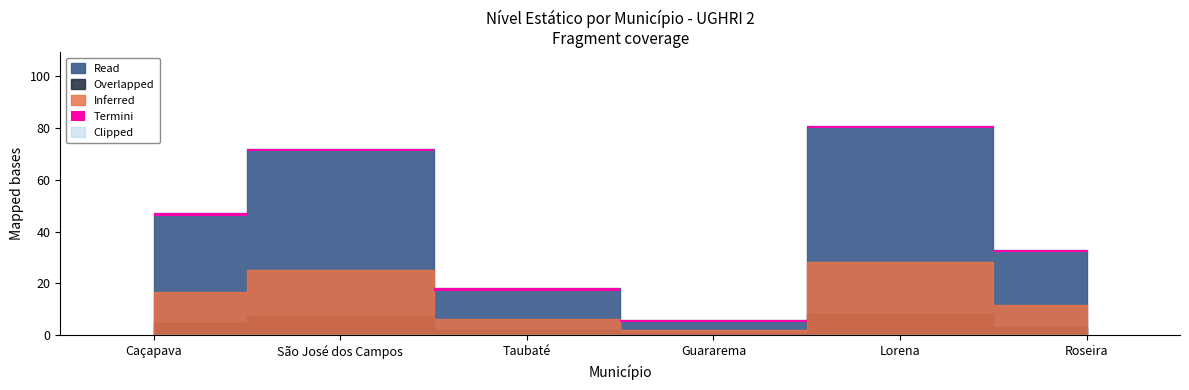

What is the value of the 1st point from the left?

47